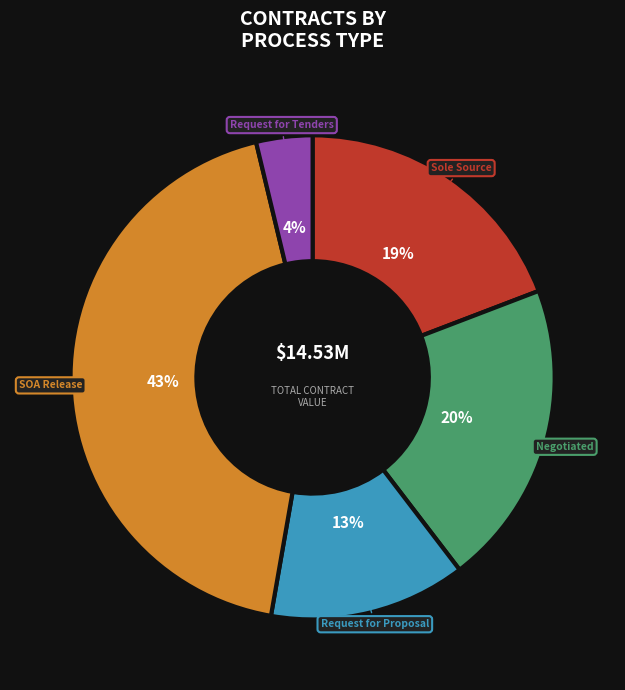

Count the number of slices in the pie.

5